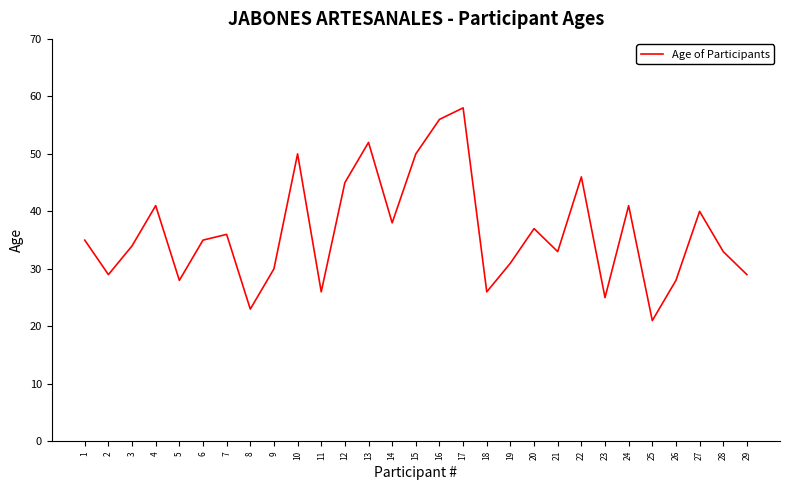

What is the change in value from 12 to 13?

+7